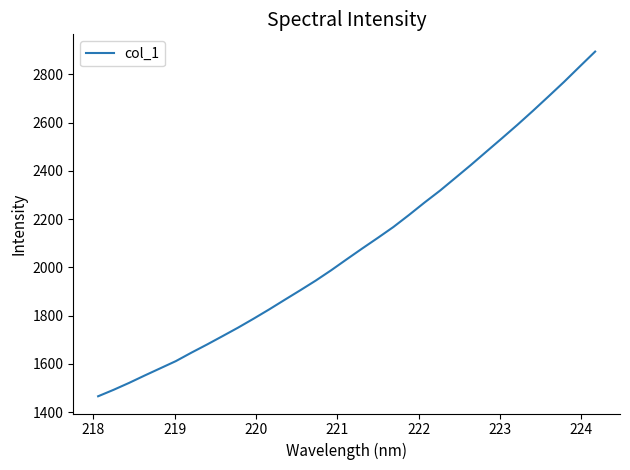

What is the maximum value shown in the chart?

2894.2